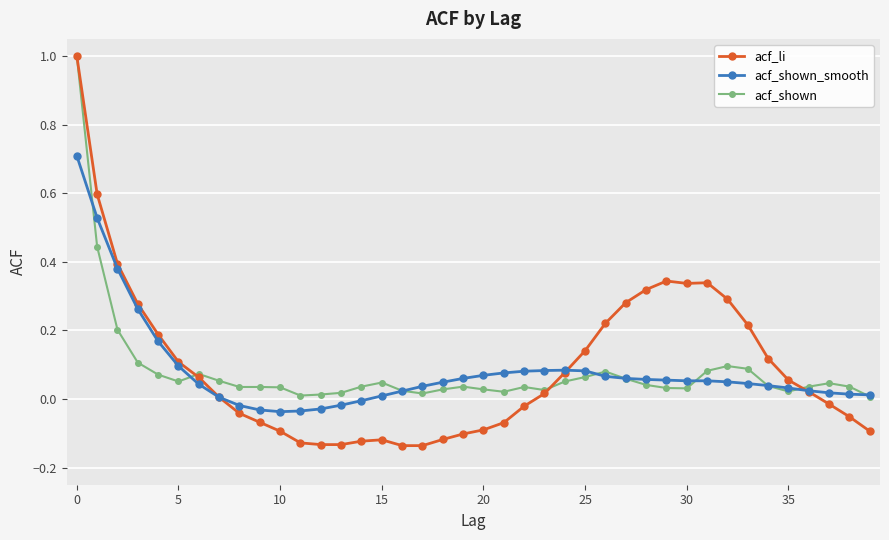

True or false: acf_li and acf_shown intersect in this chart.

True